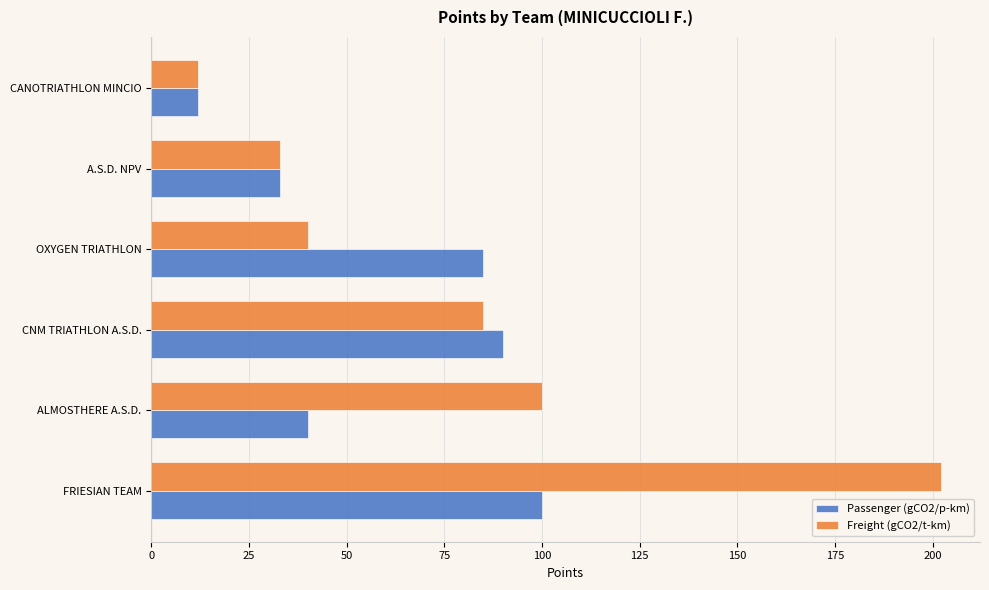

What is the average value of the Passenger (gCO2/p-km) series?

60